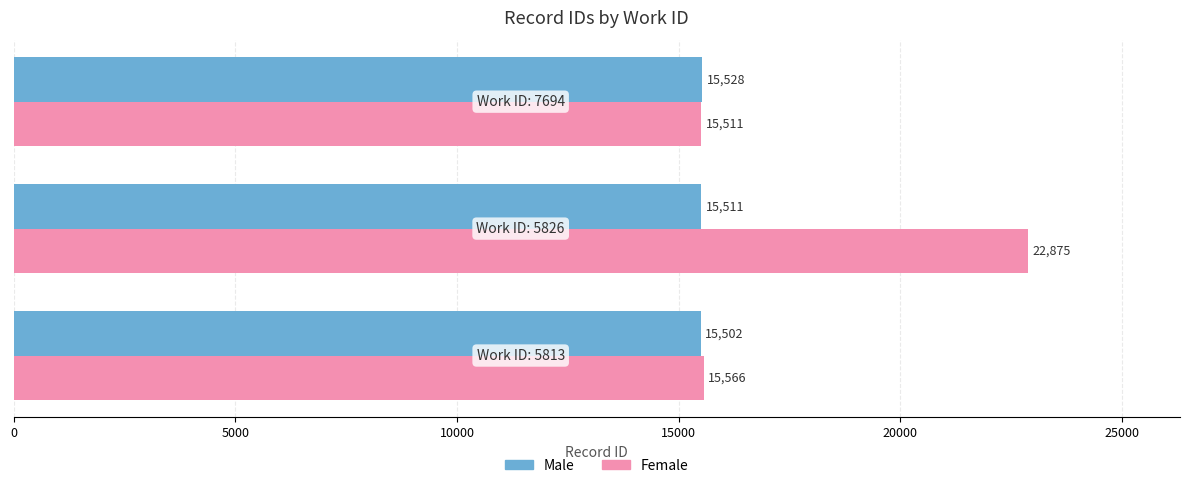

How many Male values are between 15502 and 15528?

3